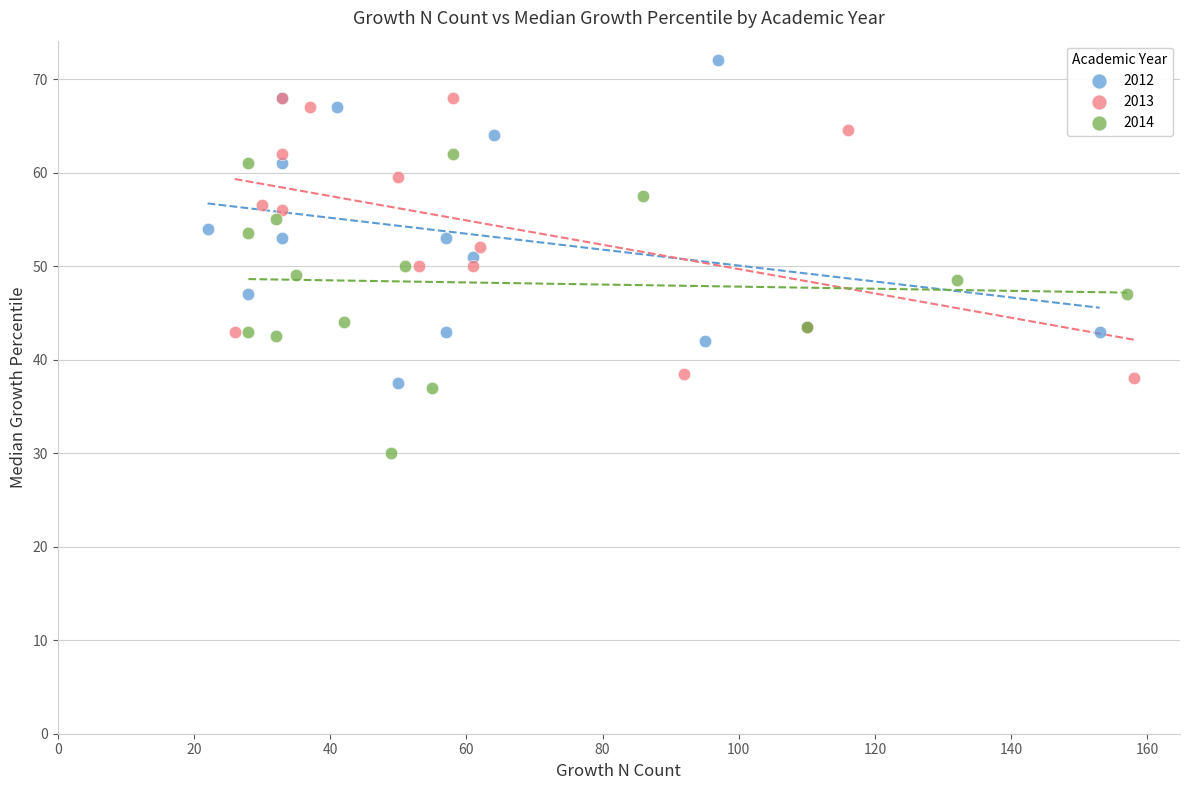

What are all the series names shown in the legend?

2012, 2013, 2014